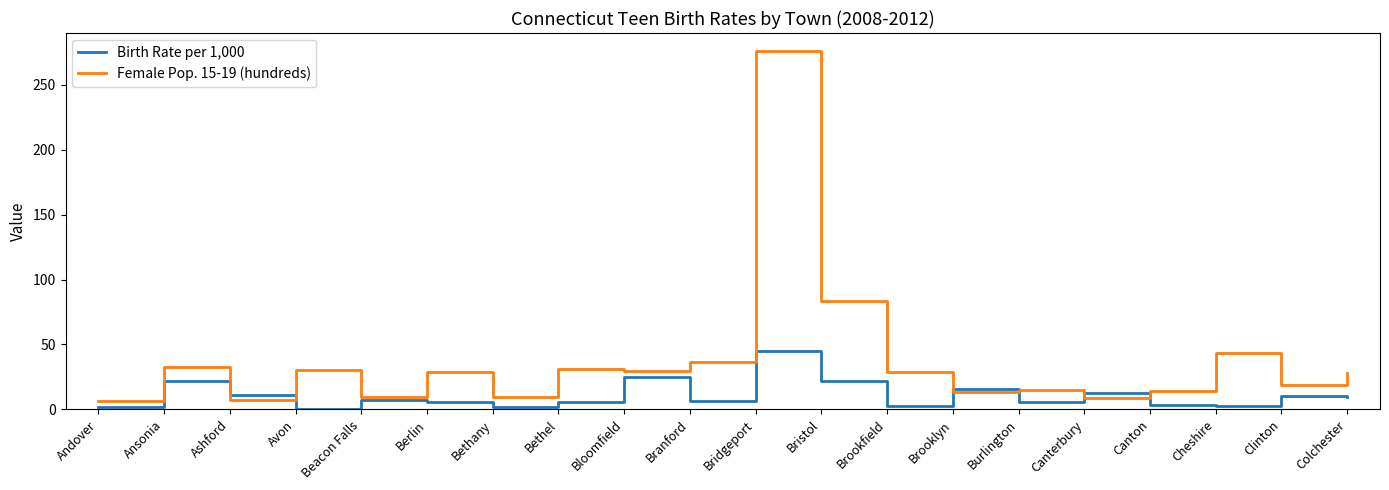

At which category does the chart reach its peak across all series?

Bridgeport